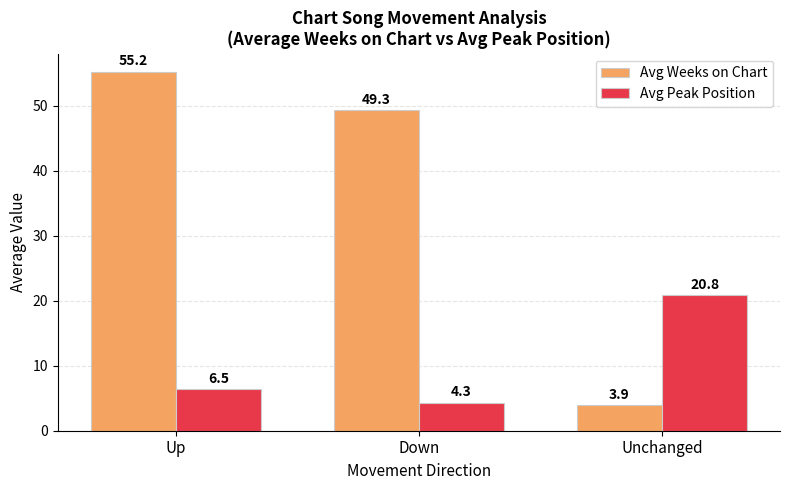

What is the highest value of the Avg Peak Position series?

20.8